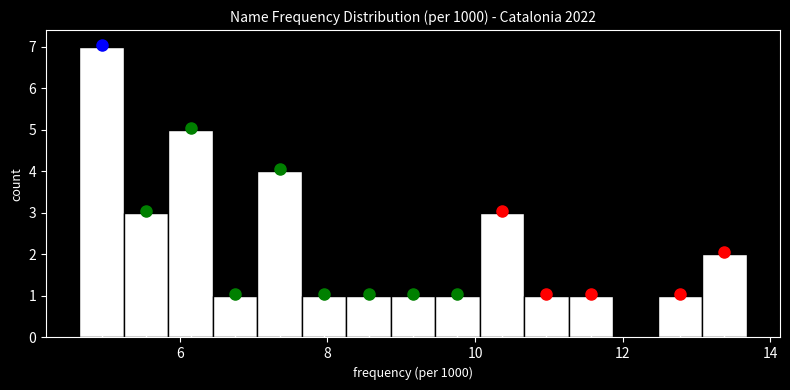

Read against the x-axis, roughly where is the centre of the tallest bar?

5.0